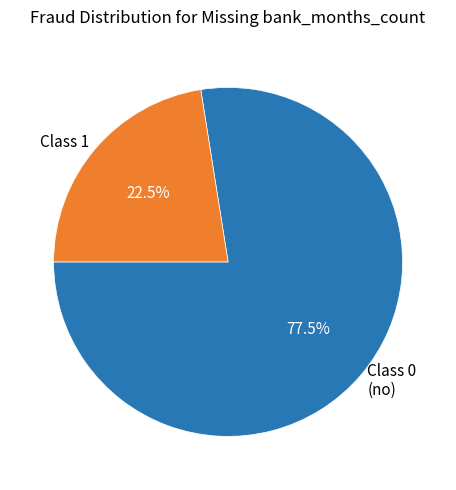

What is the largest slice in the pie chart?

Class 0